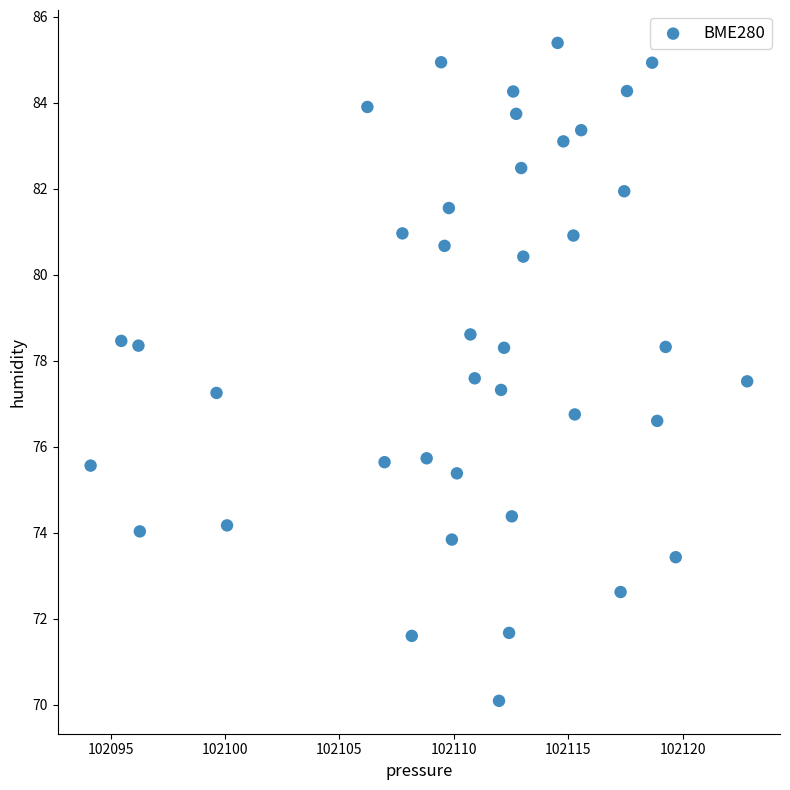

What is the range of X values (max minus min)?

28.7